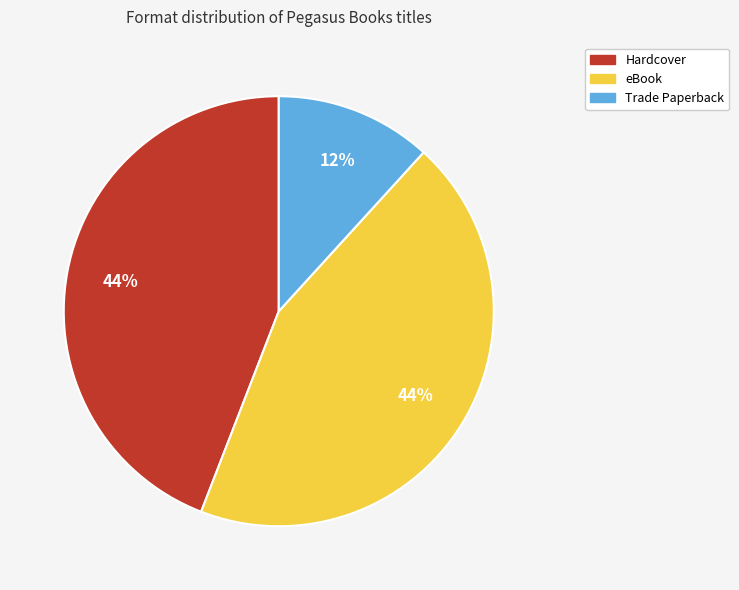

Count the number of slices in the pie.

3